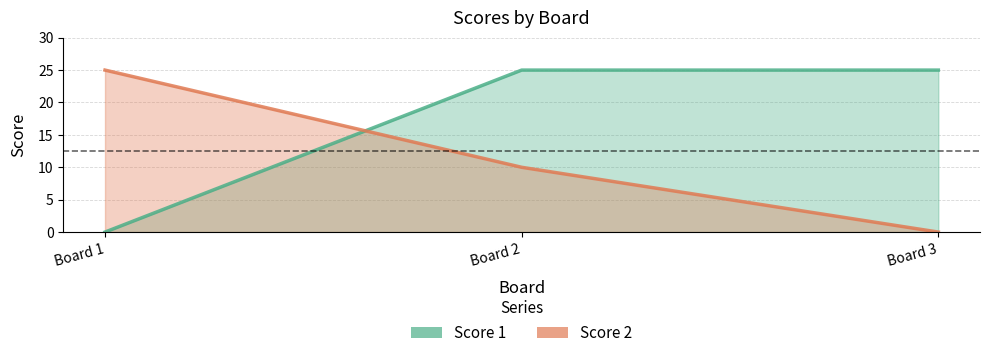

Is the value of Score 1 at Board 2 greater than the value of Score 2 at Board 1?

No